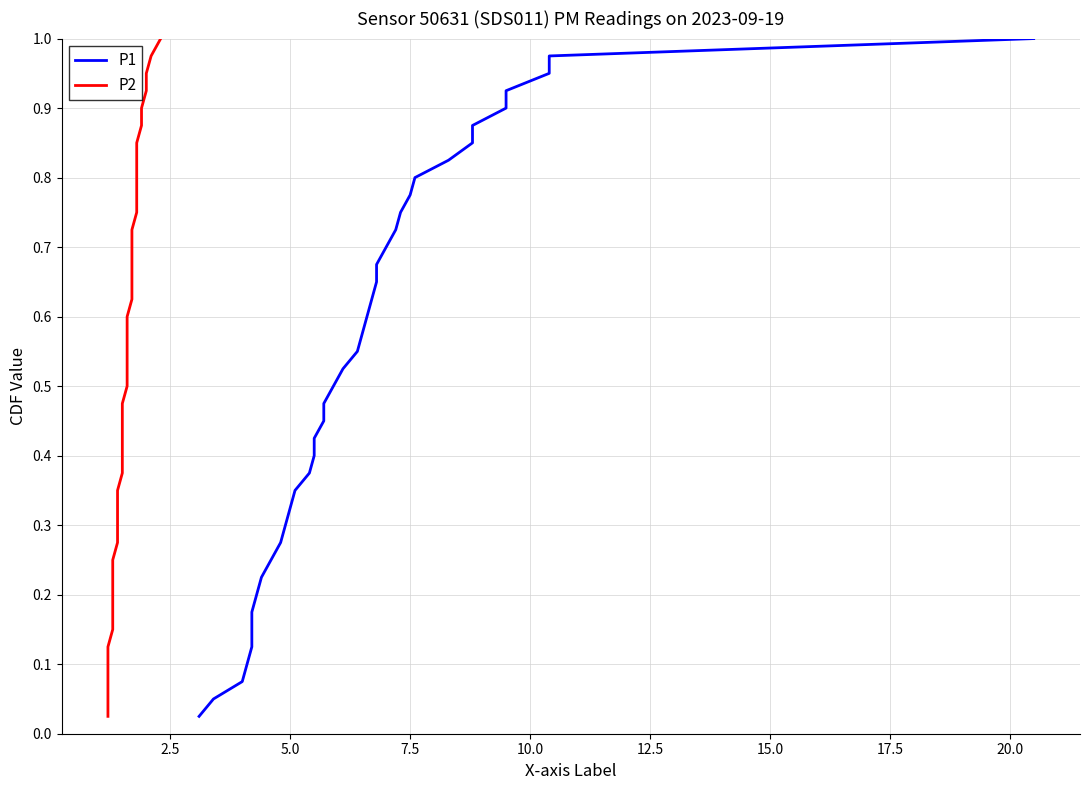

What is the maximum value for P1?

1.0